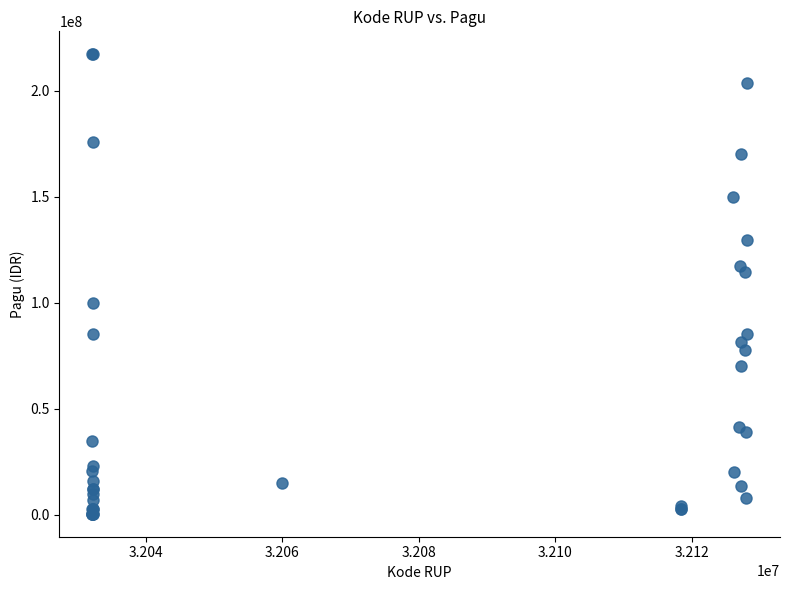

What Y value in the scatter plot is closest to 108830000?

114296000